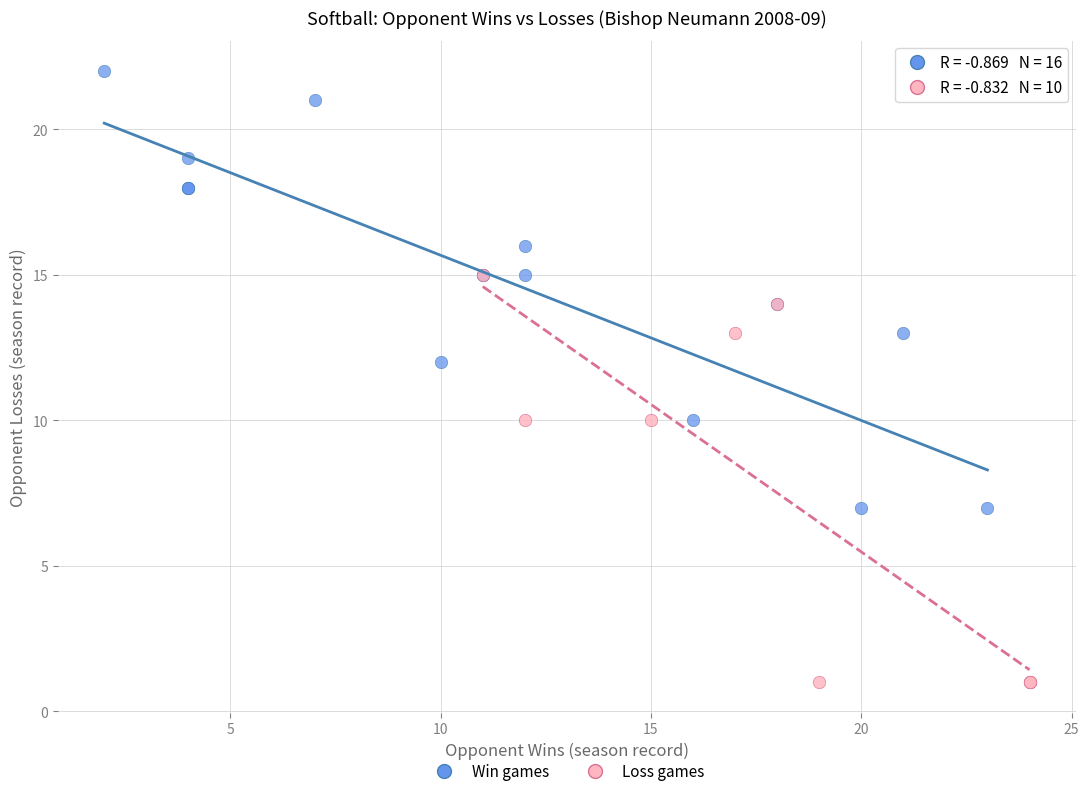

Which series contains the highest Y value?

Win games